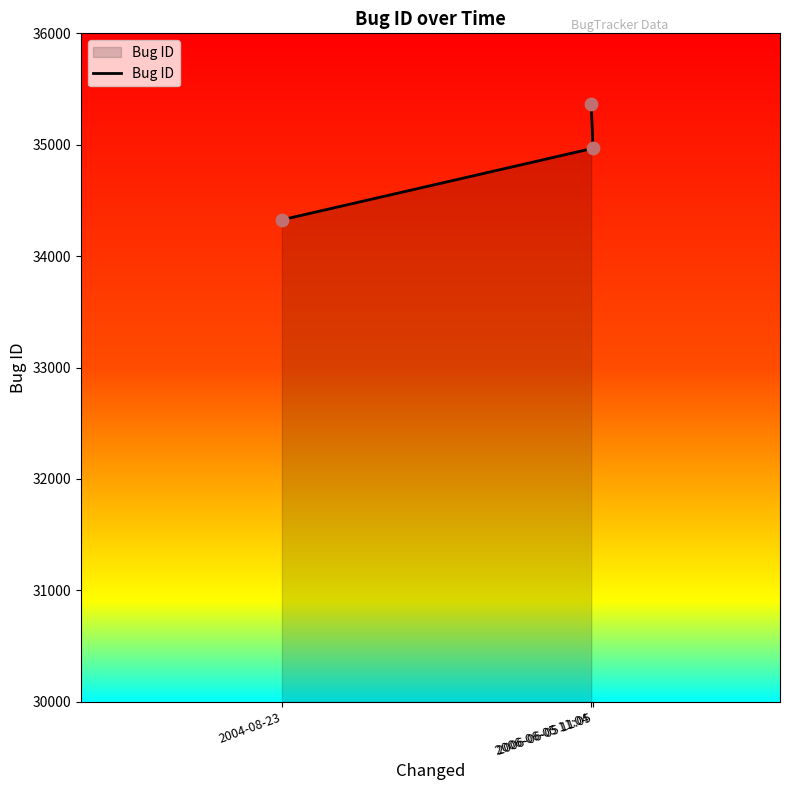

What is the ratio of the value at 2006-06-05 11:04 to the value at 2006-06-05 11:05?

1.0